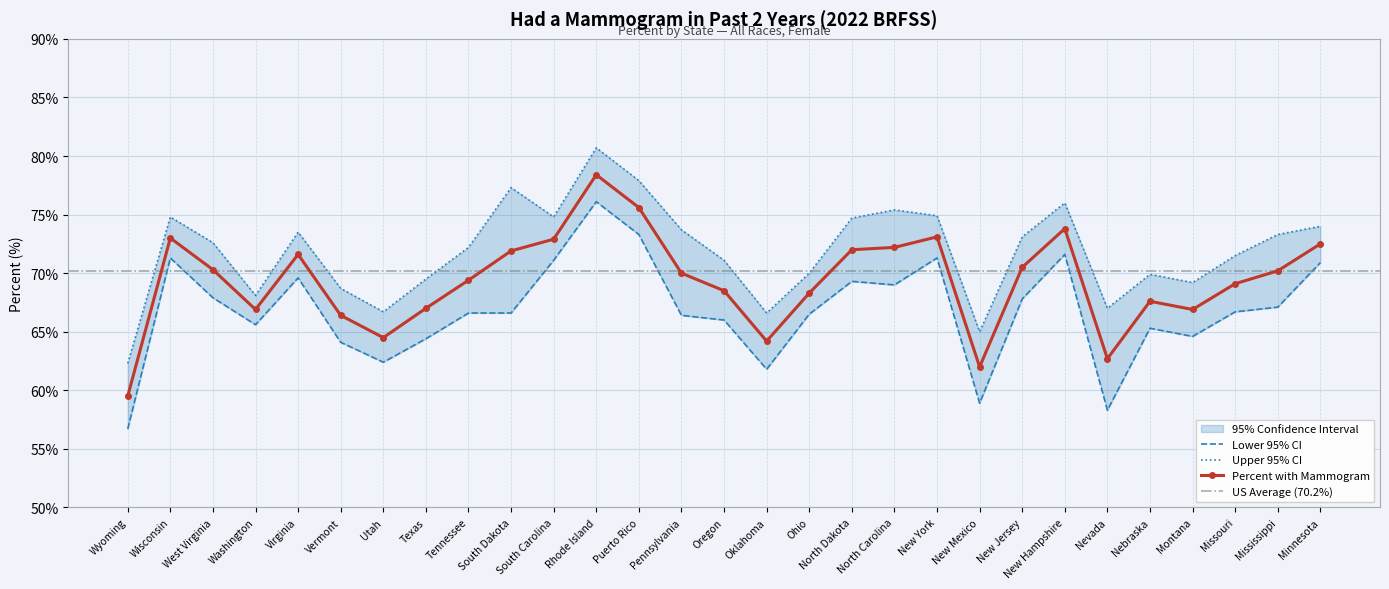

The value of Upper 95% CI at Wyoming is 20.3. True or false?

False